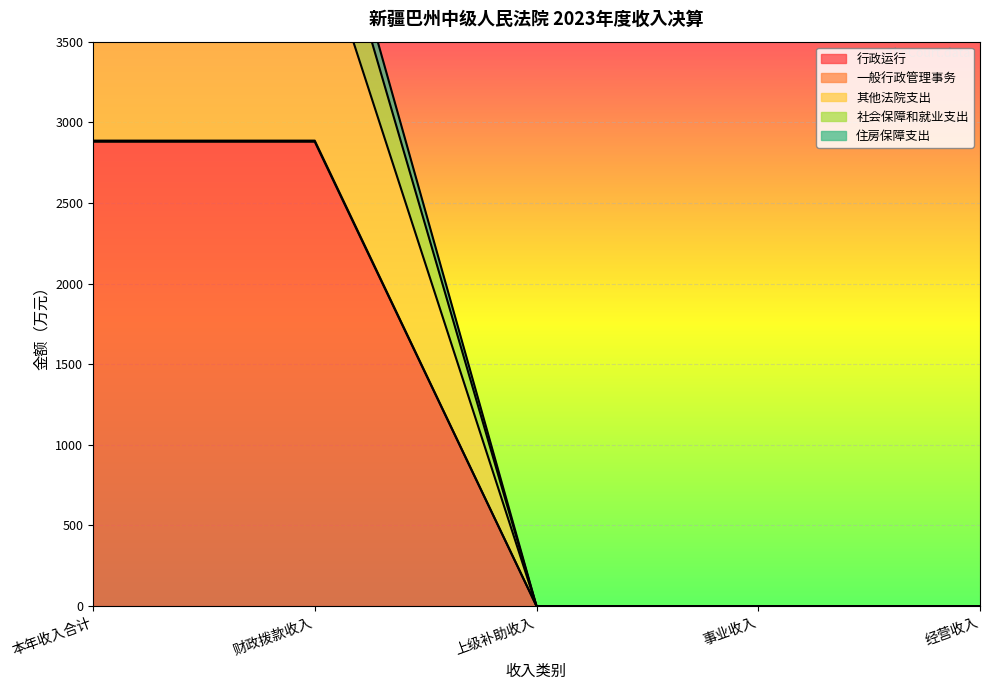

What is the difference between the 一般行政管理事务 values at 本年收入合计 and 经营收入?

2886.4